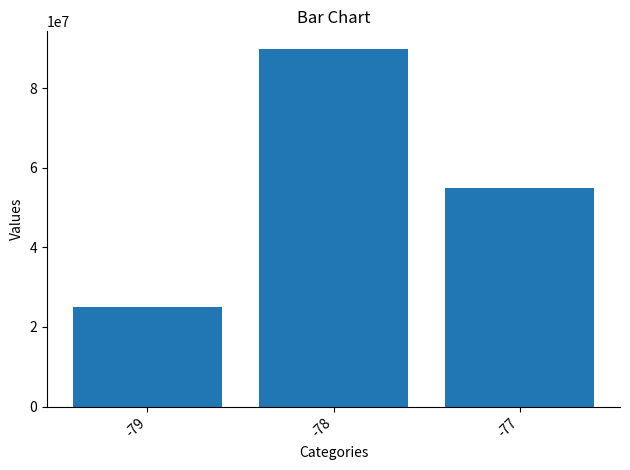

List the labels in order of value, smallest first.

-79, -77, -78